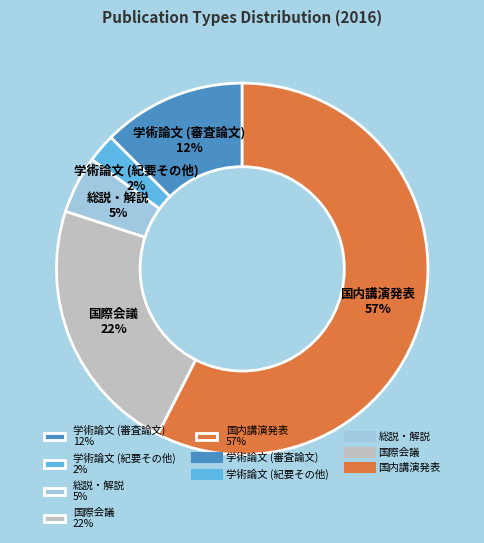

How many segments does this pie chart have?

5